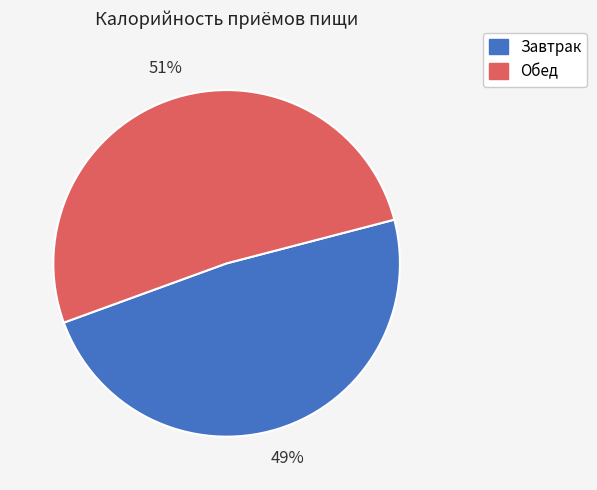

Do Завтрак and Обед together represent more than half of the pie?

Yes